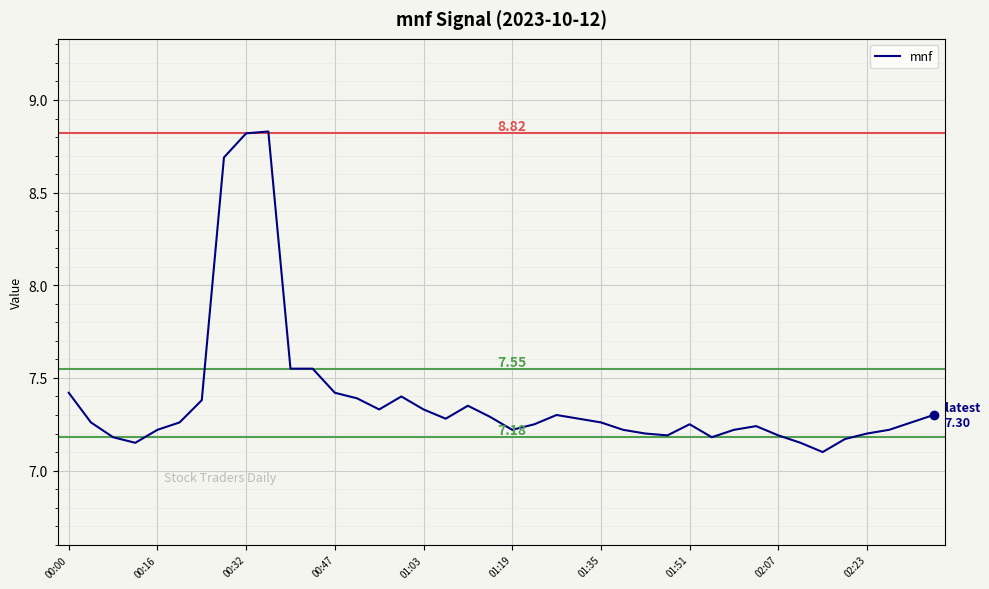

What is the difference between the maximum and minimum values?

1.7